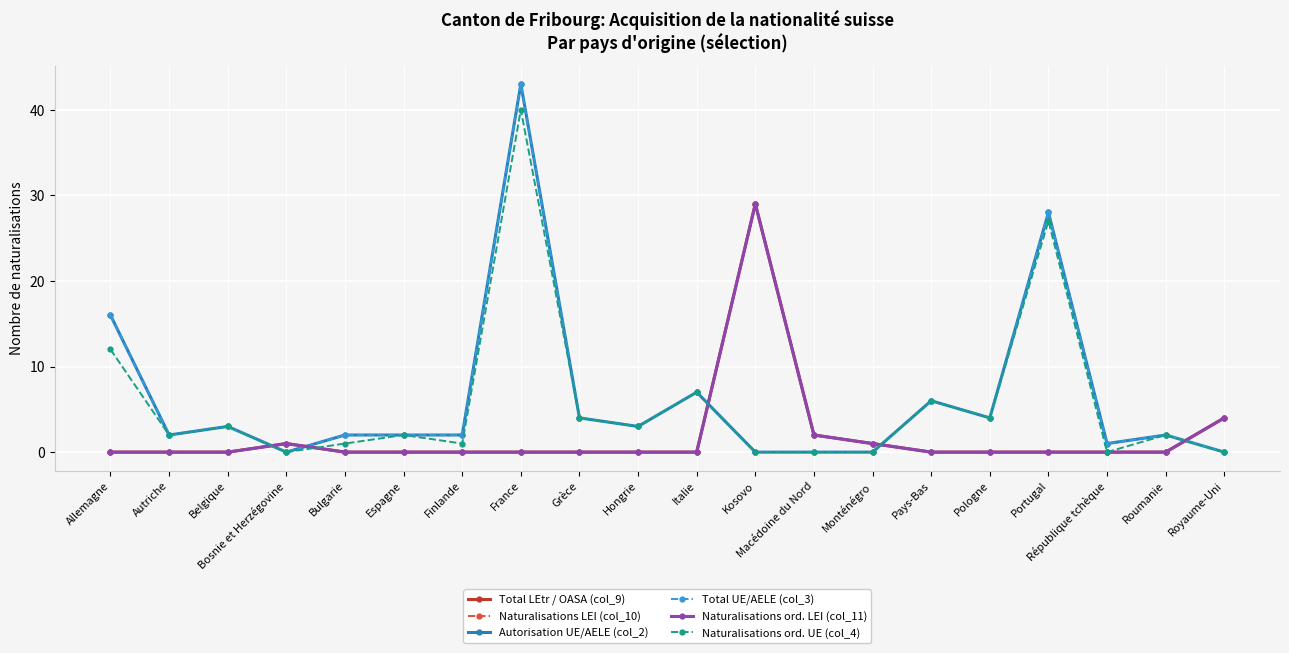

Is this an area chart (filled region under the line)?

No